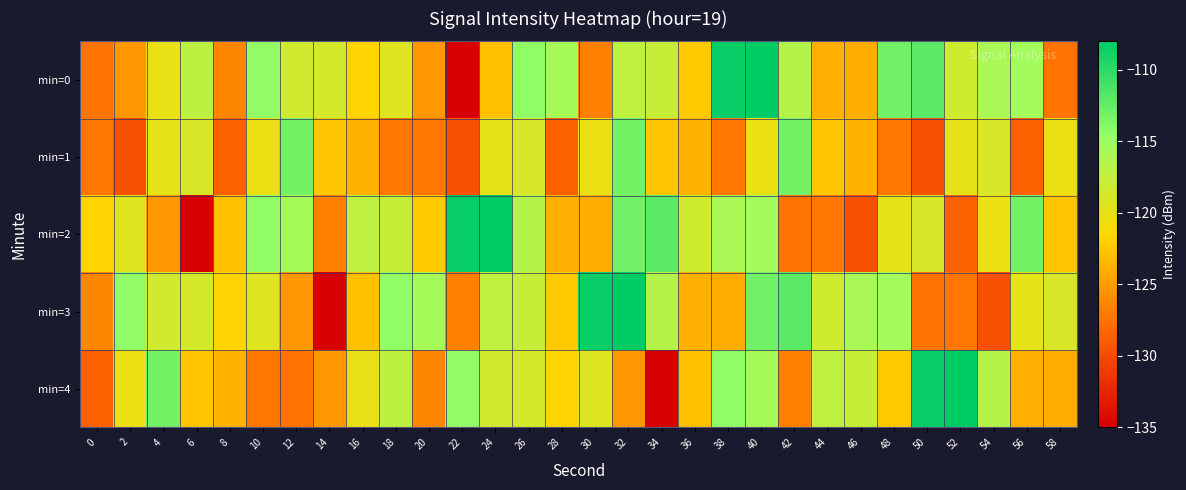

Reading left to right, what are all the values shown in this chart?

min=0: 0=-127.3	2=-125.3	4=-120.0	6=-117.1	8=-126.3	10=-114.5	12=-118.4	14=-118.7	16=-121.8	18=-119.3	20=-125.4	22=-134.9	24=-122.9	26=-114.4	28=-115.6	30=-126.7	32=-117.2	34=-117.7	36=-122.4	38=-108.4	40=-108.0	42=-116.6	44=-123.9	46=-124.0	48=-113.0	50=-112.1	52=-118.3	54=-115.9	56=-115.5	58=-127.4
min=1: 0=-127.2	2=-129.6	4=-119.9	6=-119.0	8=-128.7	10=-120.2	12=-113.1	14=-122.6	16=-123.8	18=-127.3	20=-127.3	22=-129.6	24=-119.9	26=-119.0	28=-128.7	30=-120.2	32=-113.1	34=-122.6	36=-123.8	38=-127.3	40=-120.2	42=-113.1	44=-122.6	46=-123.8	48=-127.3	50=-129.6	52=-119.9	54=-119.0	56=-128.7	58=-120.2
min=2: 0=-121.8	2=-119.3	4=-125.4	6=-134.9	8=-122.9	10=-114.4	12=-115.6	14=-126.7	16=-117.2	18=-117.7	20=-122.4	22=-108.4	24=-108.0	26=-116.6	28=-123.9	30=-124.0	32=-113.0	34=-112.1	36=-118.3	38=-115.9	40=-115.5	42=-127.4	44=-127.2	46=-129.6	48=-119.9	50=-119.0	52=-128.7	54=-120.2	56=-113.1	58=-122.6
min=3: 0=-126.3	2=-114.5	4=-118.4	6=-118.7	8=-121.8	10=-119.3	12=-125.4	14=-134.9	16=-122.9	18=-114.4	20=-115.6	22=-126.7	24=-117.2	26=-117.7	28=-122.4	30=-108.4	32=-108.0	34=-116.6	36=-123.9	38=-124.0	40=-113.0	42=-112.1	44=-118.3	46=-115.9	48=-115.5	50=-127.4	52=-127.2	54=-129.6	56=-119.9	58=-119.0
min=4: 0=-128.7	2=-120.2	4=-113.1	6=-122.6	8=-123.8	10=-127.3	12=-127.3	14=-125.3	16=-120.0	18=-117.1	20=-126.3	22=-114.5	24=-118.4	26=-118.7	28=-121.8	30=-119.3	32=-125.4	34=-134.9	36=-122.9	38=-114.4	40=-115.6	42=-126.7	44=-117.2	46=-117.7	48=-122.4	50=-108.4	52=-108.0	54=-116.6	56=-123.9	58=-124.0